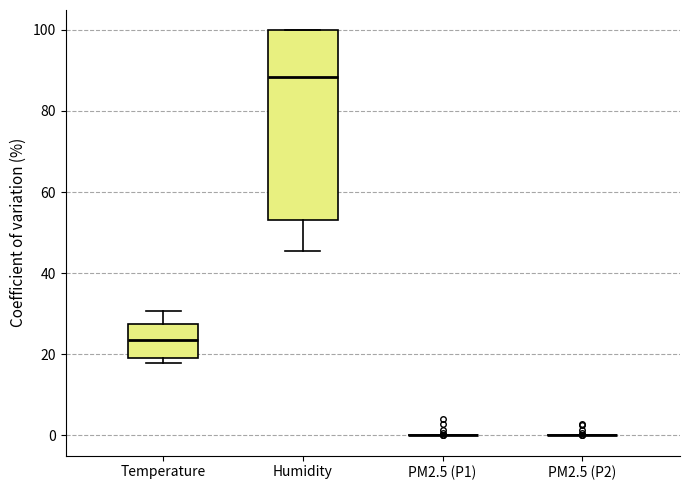

Reading left to right, transcribe this box plot: for each box, give where its median line is, the range the box spans, and where its two whiskers end, as read against the y-axis. The values are not printed on the chart, so give them approximately, as read against the axis.

Temperature: median 24, box 20 to 28, whiskers 18 to 30
Humidity: median 88, box 54 to 100, whiskers 46 to 100
PM2.5 (P1): box collapsed to a line at 0, whiskers 0 to 0
PM2.5 (P2): box collapsed to a line at 0, whiskers 0 to 0